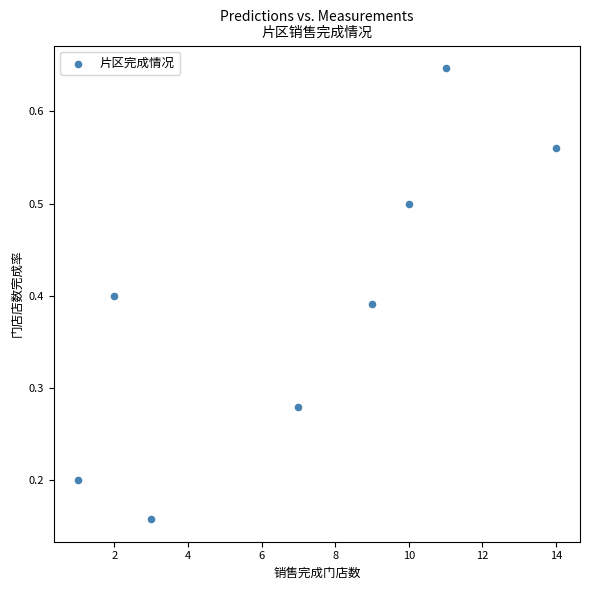

What is the range of X values (max minus min)?

13.0